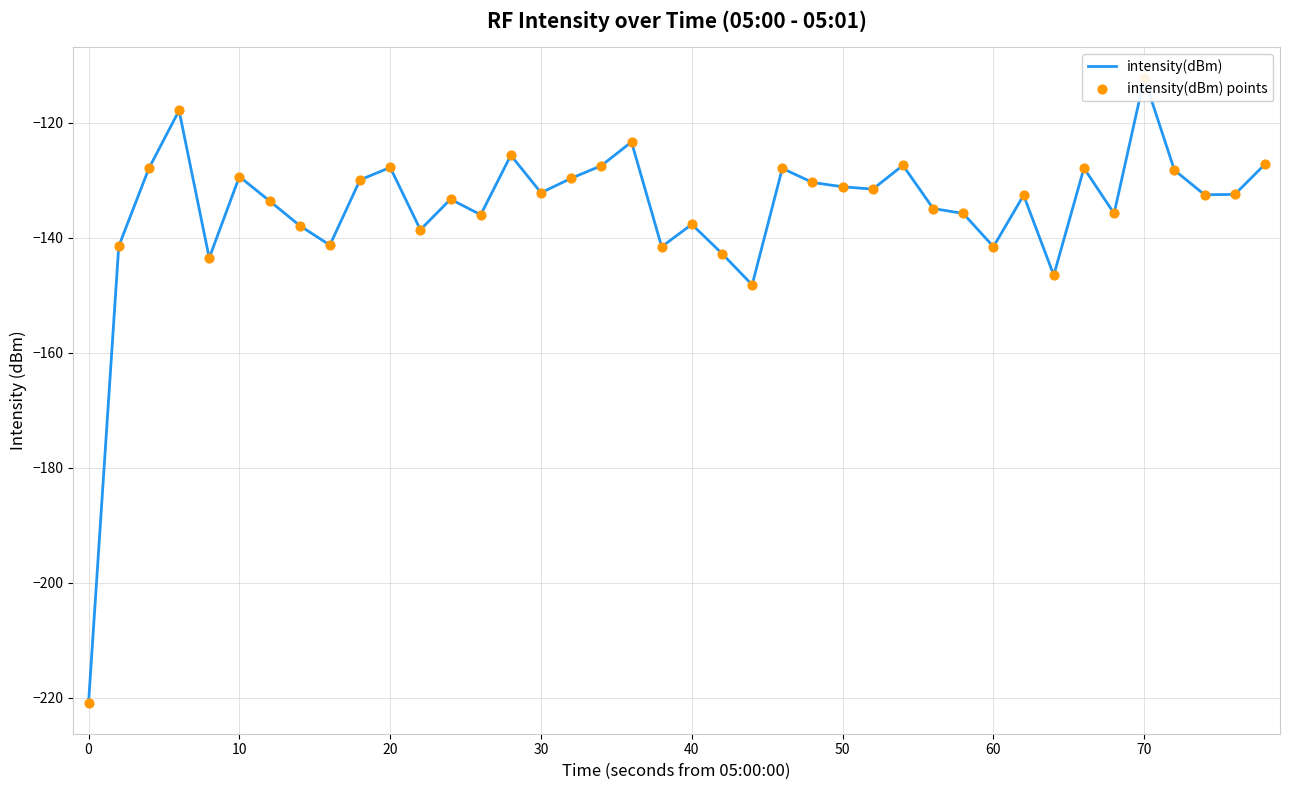

At how many categories does at least one series exceed -215?

39